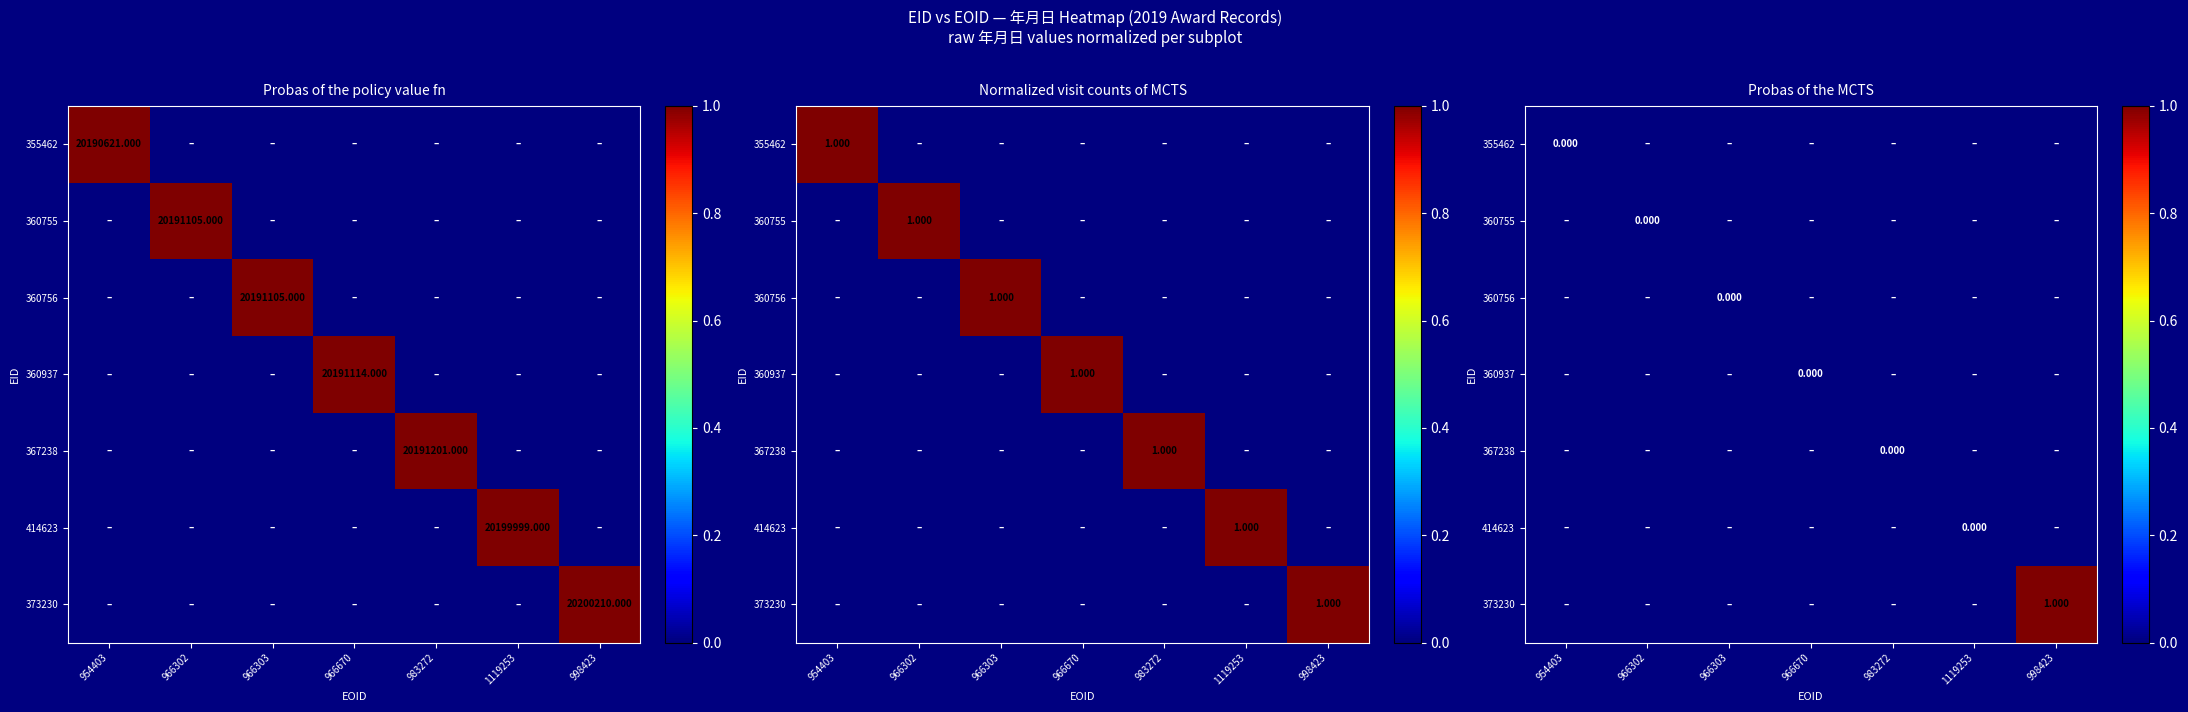

Rank the series by their maximum value, from lowest to highest.

355462, 360755, 360756, 360937, 367238, 414623, 373230